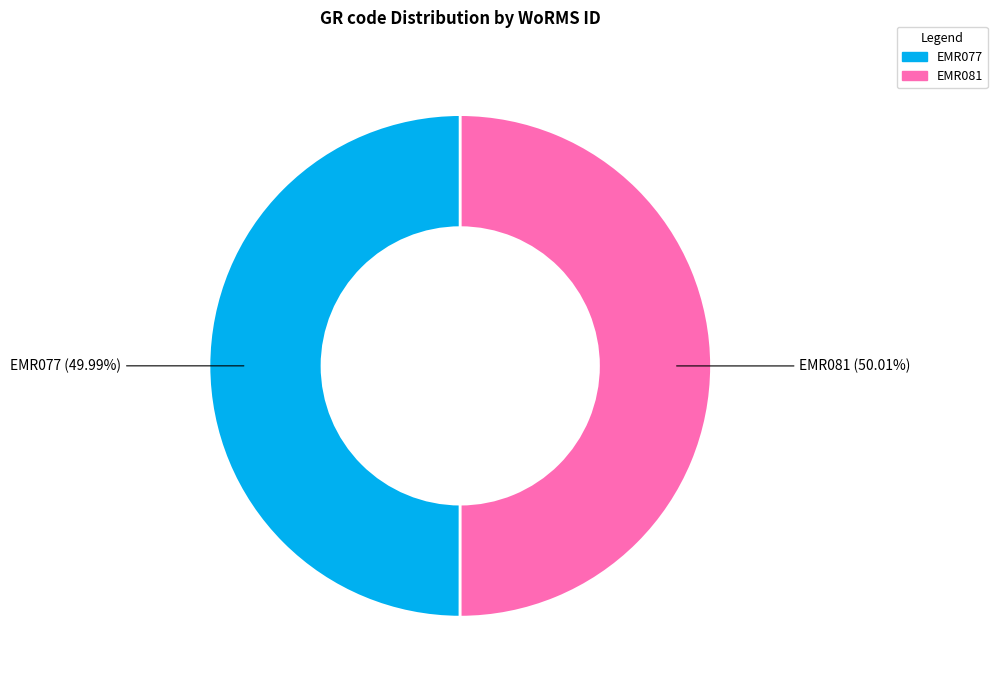

To the nearest percent, what is the average slice percentage?

50%